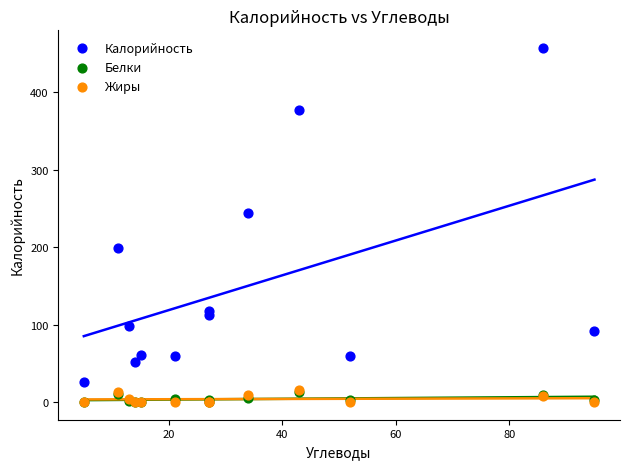

Which series has the largest Y range (max minus min)?

Калорийность